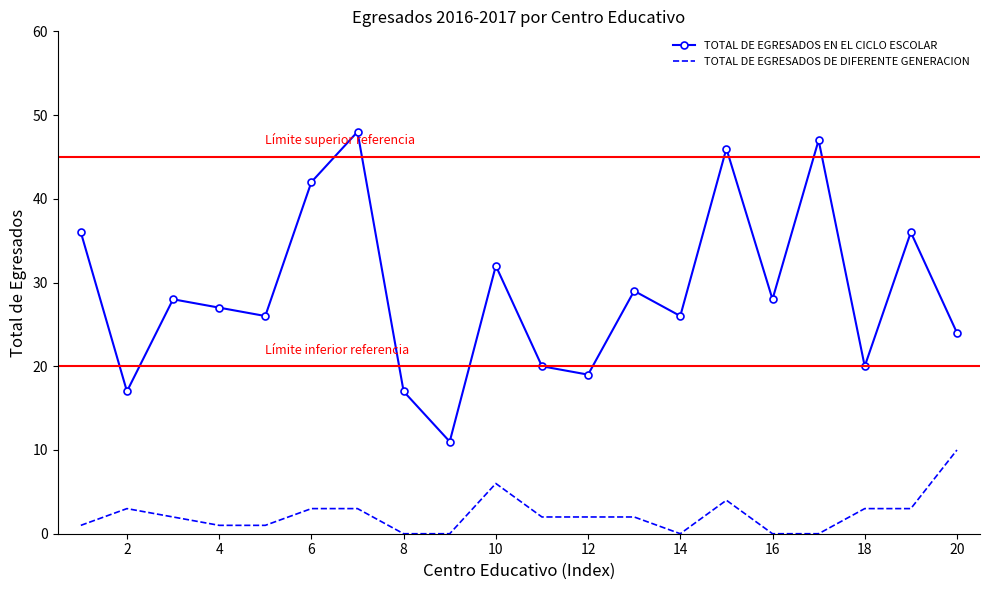

Which series has the widest spread of values?

TOTAL DE EGRESADOS EN EL CICLO ESCOLAR